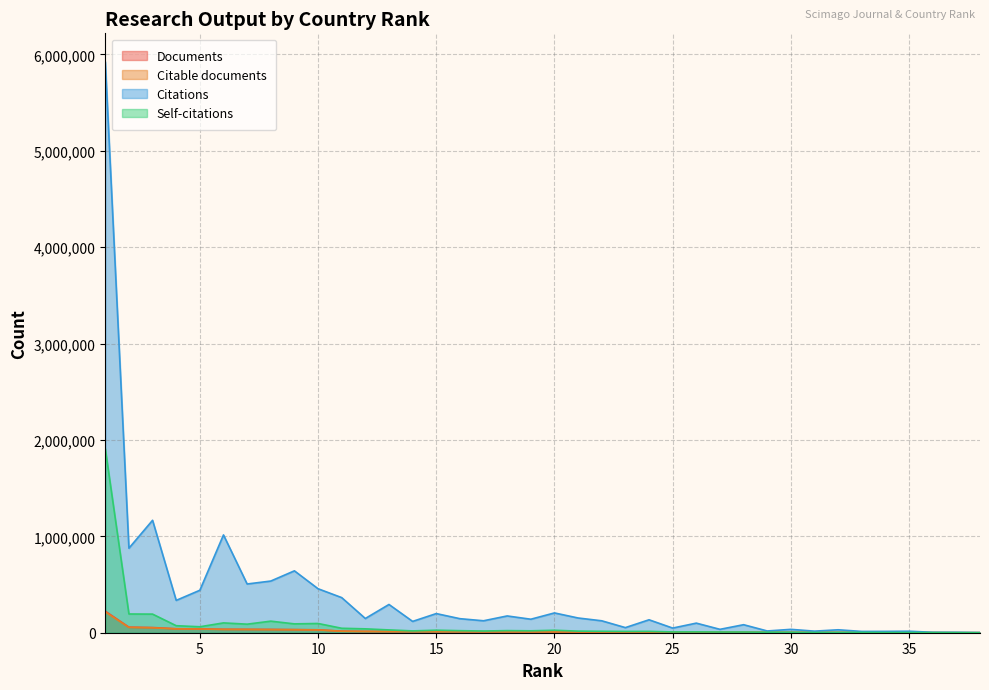

The Citations series shows 364342 at 11. True or false?

True